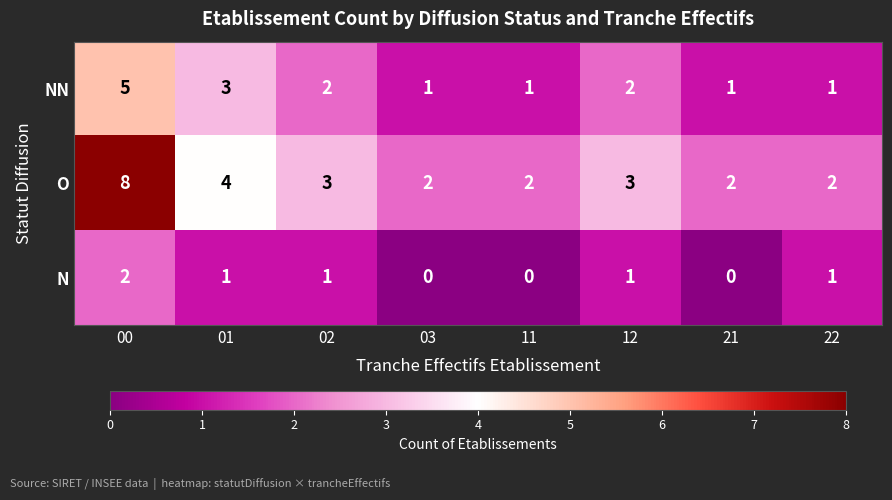

At how many categories does at least one series exceed 1?

8